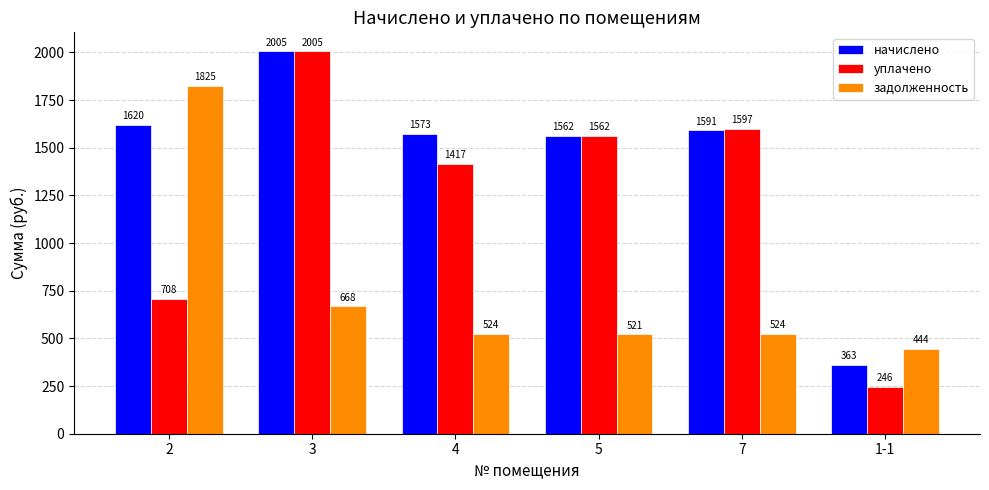

What is the label of the 1st bar from the left?

2